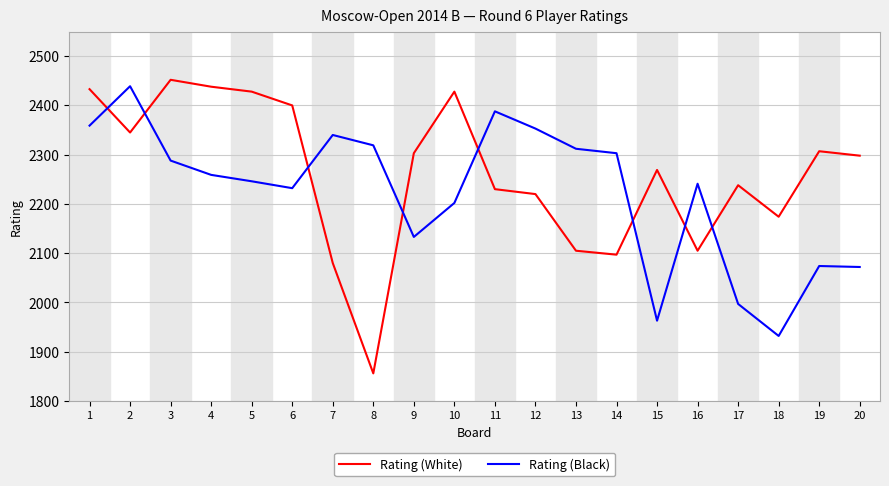

Is the value of Rating (White) at 10 greater than the value of Rating (Black) at 11?

Yes